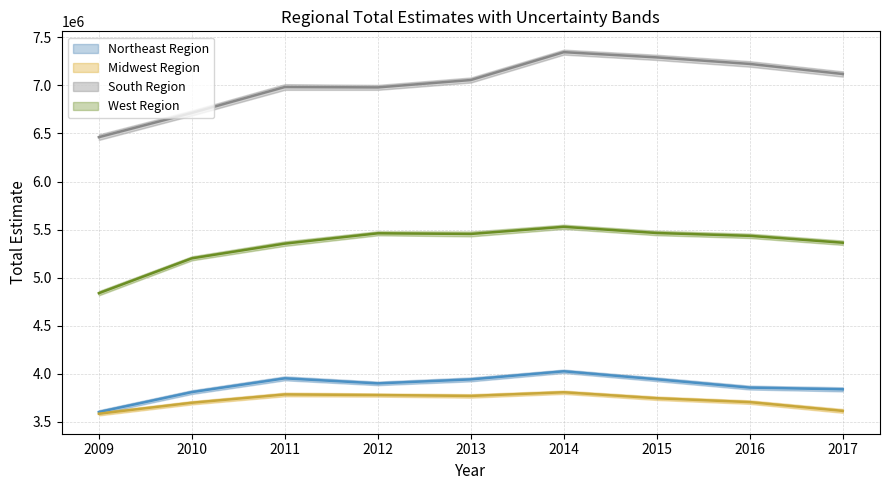

What is the greatest value displayed?

7346628